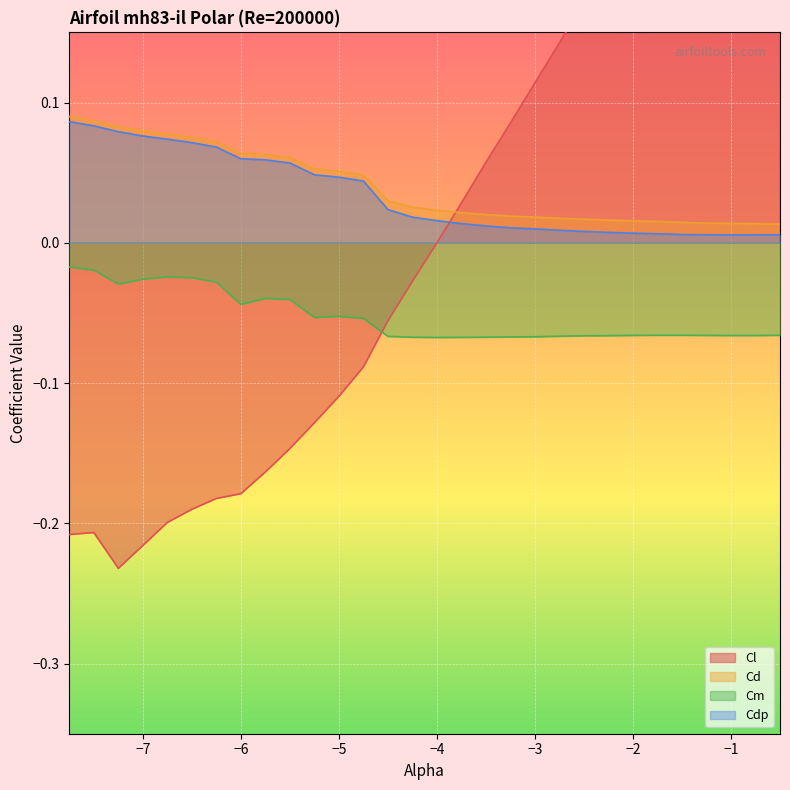

Where do Cl and Cdp first cross each other?

-4.0 and -3.75